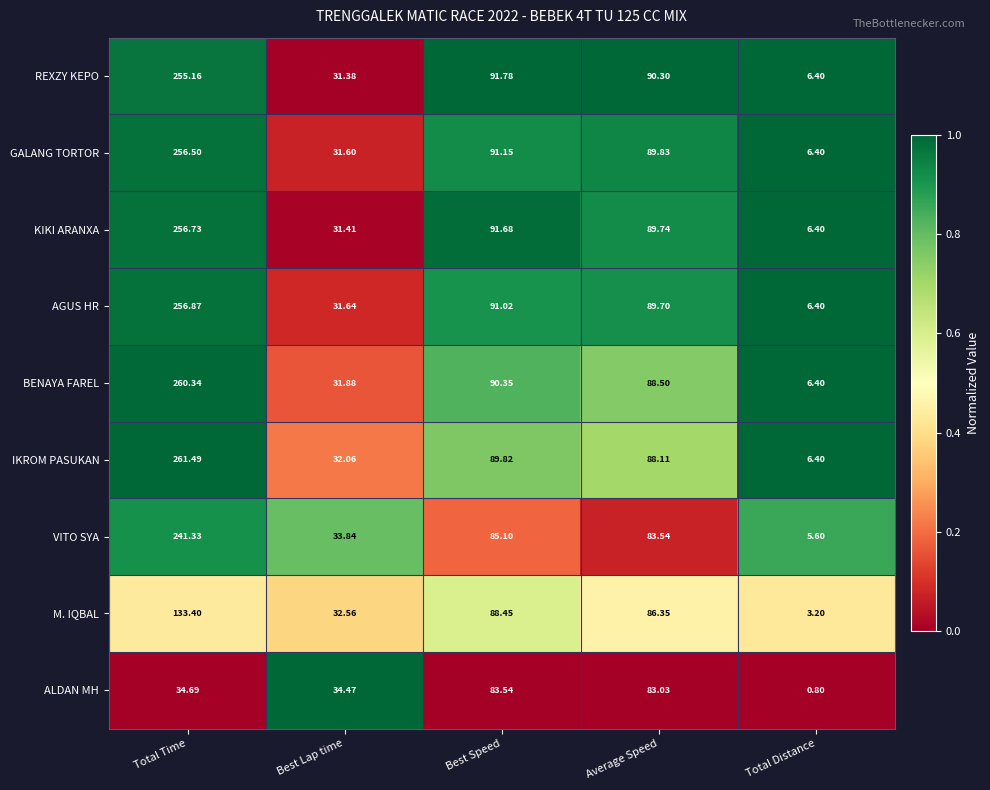

Is the value of IKROM PASUKAN at Best Lap time greater than the value of KIKI ARANXA at Total Distance?

Yes